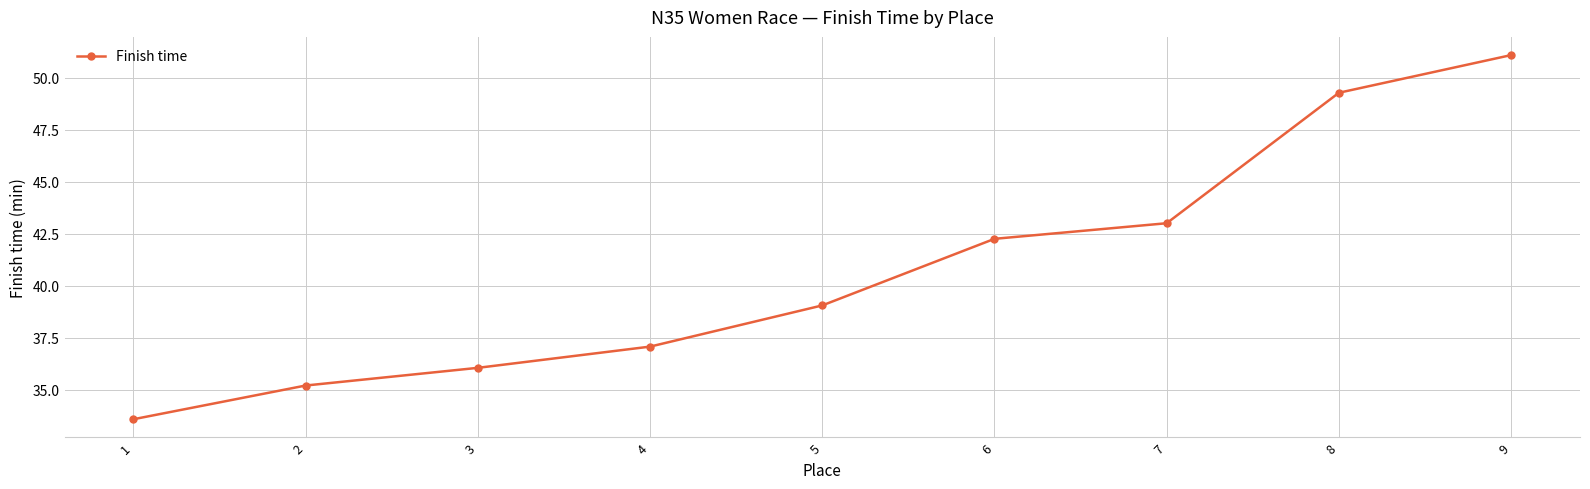

How many lines are shown in the chart?

1